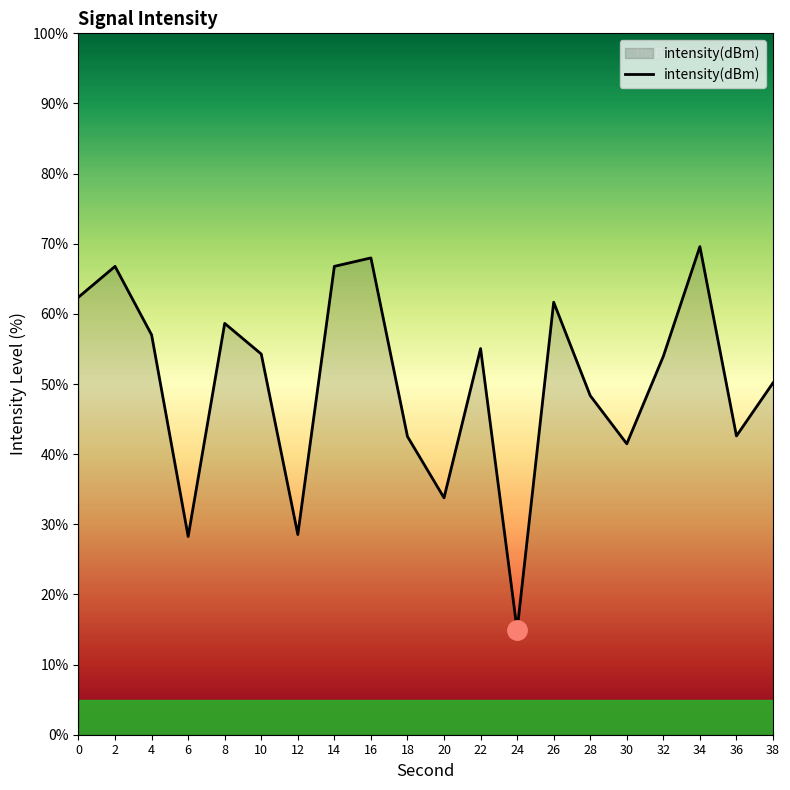

What is the approximate value at 18?

42.5